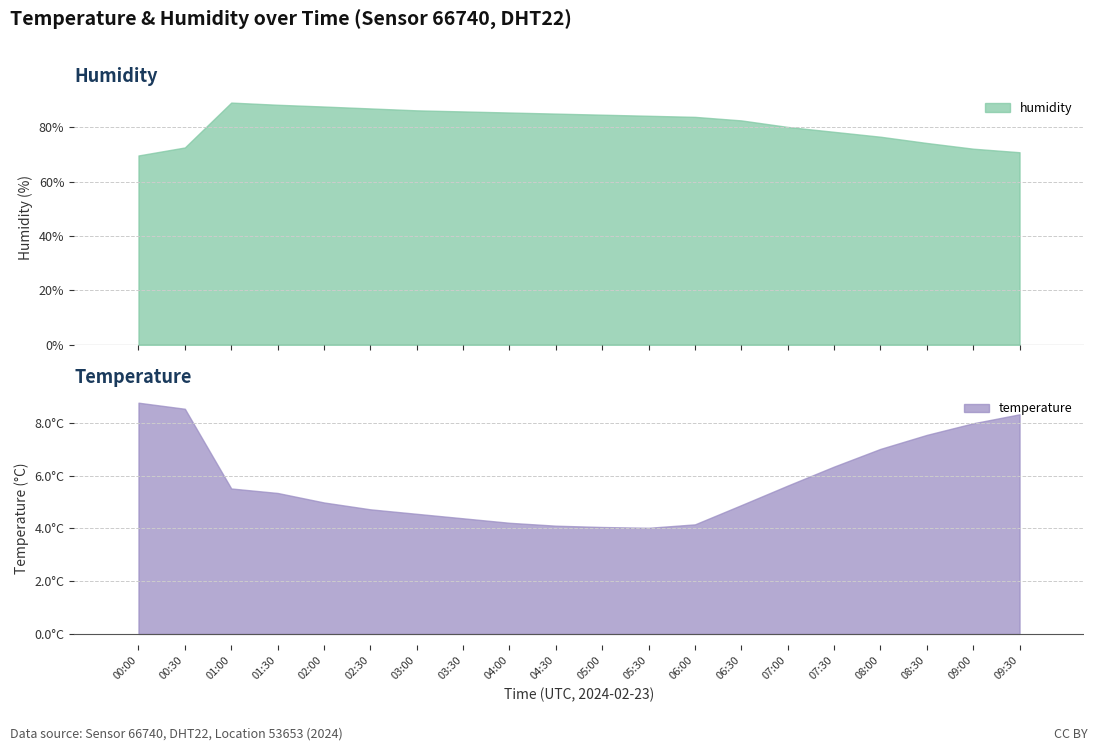

Reading right to left, extract all data points from this chart.

09:30=70.8	09:00=72.1	08:30=74.2	08:00=76.5	07:30=78.3	07:00=80.1	06:30=82.5	06:00=83.8	05:30=84.2	05:00=84.6	04:30=85.0	04:00=85.4	03:30=85.8	03:00=86.2	02:30=86.9	02:00=87.6	01:30=88.2	01:00=89.0	00:30=72.5	00:00=69.6